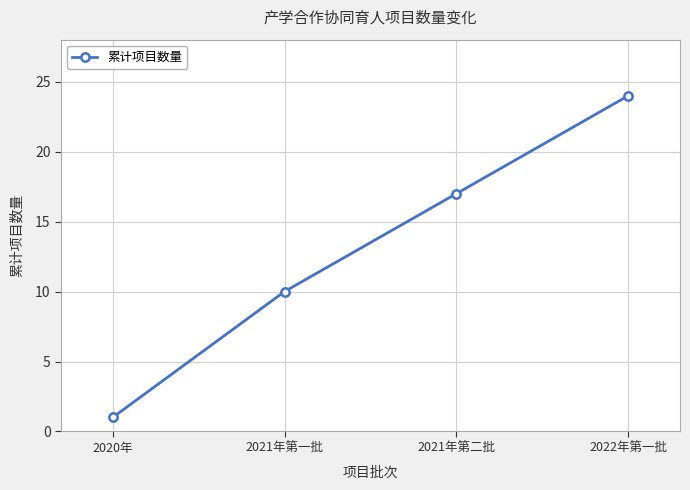

List the labels in order of value, smallest first.

2020年, 2021年第一批, 2021年第二批, 2022年第一批